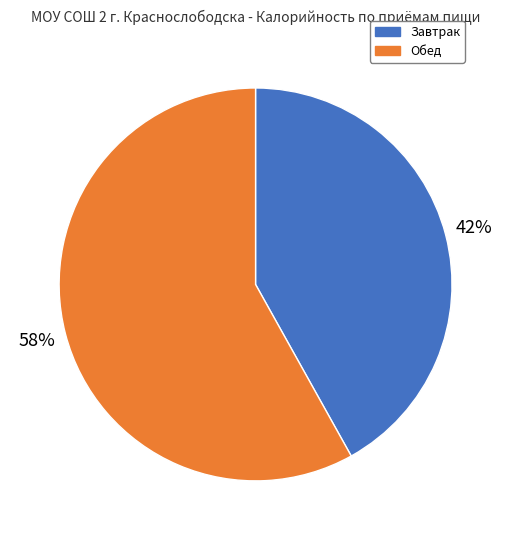

What is the largest slice in the pie chart?

Обед